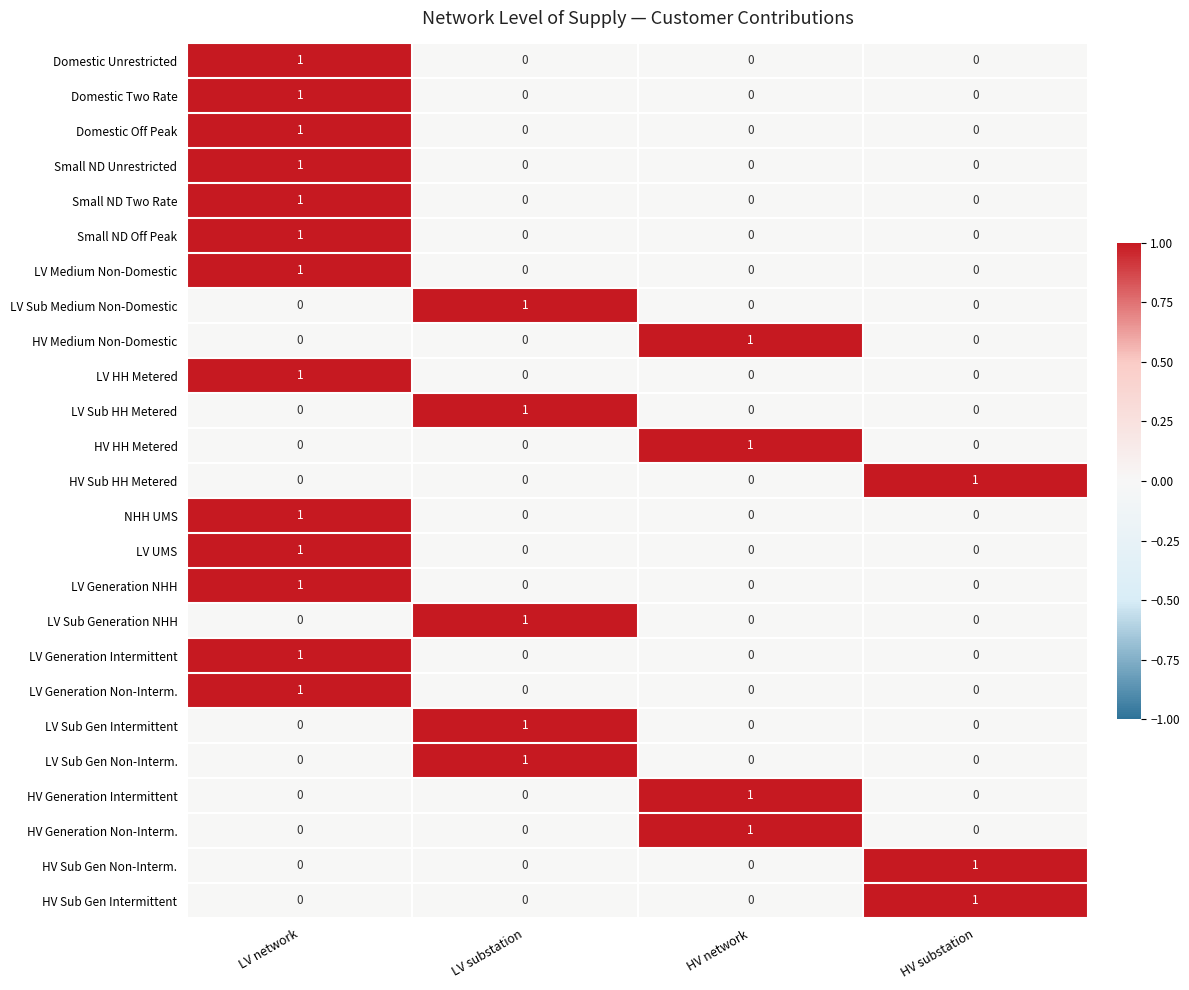

At how many categories does at least one series exceed 0?

4